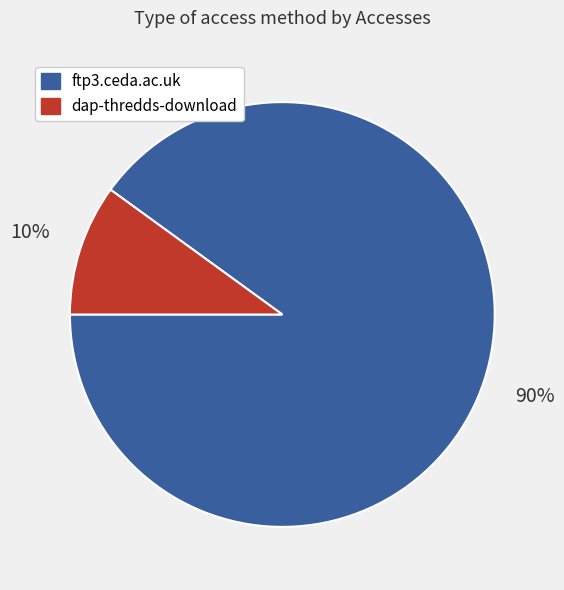

Between ftp3.ceda.ac.uk and dap-thredds-download, which is larger?

ftp3.ceda.ac.uk